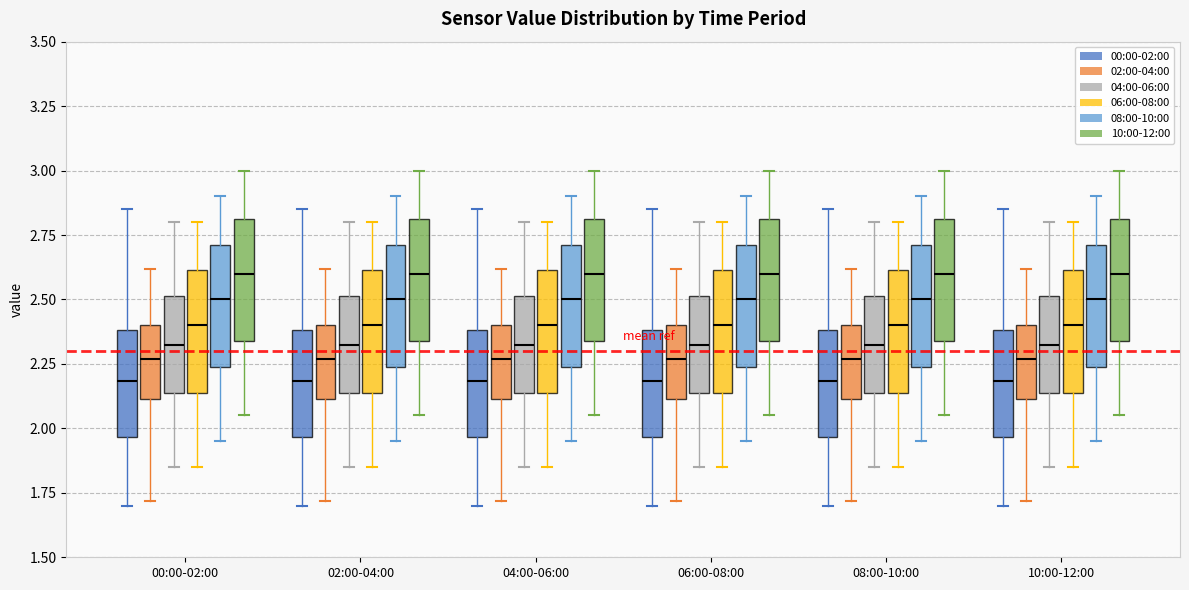

Reading left to right, transcribe this box plot: for each box, give where its median line is, the range the box spans, and where its two whiskers end, as read against the y-axis. The values are not printed on the chart, so give them approximately, as read against the axis.

00:00-02:00 (00:00-02:00): median 2.20, box 1.95 to 2.40, whiskers 1.70 to 2.85
00:00-02:00 (02:00-04:00): median 2.25, box 2.10 to 2.40, whiskers 1.70 to 2.60
00:00-02:00 (04:00-06:00): median 2.35, box 2.15 to 2.50, whiskers 1.85 to 2.80
00:00-02:00 (06:00-08:00): median 2.40, box 2.15 to 2.60, whiskers 1.85 to 2.80
00:00-02:00 (08:00-10:00): median 2.50, box 2.25 to 2.70, whiskers 1.95 to 2.90
00:00-02:00 (10:00-12:00): median 2.60, box 2.35 to 2.80, whiskers 2.05 to 3.00
02:00-04:00 (00:00-02:00): median 2.20, box 1.95 to 2.40, whiskers 1.70 to 2.85
02:00-04:00 (02:00-04:00): median 2.25, box 2.10 to 2.40, whiskers 1.70 to 2.60
02:00-04:00 (04:00-06:00): median 2.35, box 2.15 to 2.50, whiskers 1.85 to 2.80
02:00-04:00 (06:00-08:00): median 2.40, box 2.15 to 2.60, whiskers 1.85 to 2.80
02:00-04:00 (08:00-10:00): median 2.50, box 2.25 to 2.70, whiskers 1.95 to 2.90
02:00-04:00 (10:00-12:00): median 2.60, box 2.35 to 2.80, whiskers 2.05 to 3.00
04:00-06:00 (00:00-02:00): median 2.20, box 1.95 to 2.40, whiskers 1.70 to 2.85
04:00-06:00 (02:00-04:00): median 2.25, box 2.10 to 2.40, whiskers 1.70 to 2.60
04:00-06:00 (04:00-06:00): median 2.35, box 2.15 to 2.50, whiskers 1.85 to 2.80
04:00-06:00 (06:00-08:00): median 2.40, box 2.15 to 2.60, whiskers 1.85 to 2.80
04:00-06:00 (08:00-10:00): median 2.50, box 2.25 to 2.70, whiskers 1.95 to 2.90
04:00-06:00 (10:00-12:00): median 2.60, box 2.35 to 2.80, whiskers 2.05 to 3.00
06:00-08:00 (00:00-02:00): median 2.20, box 1.95 to 2.40, whiskers 1.70 to 2.85
06:00-08:00 (02:00-04:00): median 2.25, box 2.10 to 2.40, whiskers 1.70 to 2.60
06:00-08:00 (04:00-06:00): median 2.35, box 2.15 to 2.50, whiskers 1.85 to 2.80
06:00-08:00 (06:00-08:00): median 2.40, box 2.15 to 2.60, whiskers 1.85 to 2.80
06:00-08:00 (08:00-10:00): median 2.50, box 2.25 to 2.70, whiskers 1.95 to 2.90
06:00-08:00 (10:00-12:00): median 2.60, box 2.35 to 2.80, whiskers 2.05 to 3.00
08:00-10:00 (00:00-02:00): median 2.20, box 1.95 to 2.40, whiskers 1.70 to 2.85
08:00-10:00 (02:00-04:00): median 2.25, box 2.10 to 2.40, whiskers 1.70 to 2.60
08:00-10:00 (04:00-06:00): median 2.35, box 2.15 to 2.50, whiskers 1.85 to 2.80
08:00-10:00 (06:00-08:00): median 2.40, box 2.15 to 2.60, whiskers 1.85 to 2.80
08:00-10:00 (08:00-10:00): median 2.50, box 2.25 to 2.70, whiskers 1.95 to 2.90
08:00-10:00 (10:00-12:00): median 2.60, box 2.35 to 2.80, whiskers 2.05 to 3.00
10:00-12:00 (00:00-02:00): median 2.20, box 1.95 to 2.40, whiskers 1.70 to 2.85
10:00-12:00 (02:00-04:00): median 2.25, box 2.10 to 2.40, whiskers 1.70 to 2.60
10:00-12:00 (04:00-06:00): median 2.35, box 2.15 to 2.50, whiskers 1.85 to 2.80
10:00-12:00 (06:00-08:00): median 2.40, box 2.15 to 2.60, whiskers 1.85 to 2.80
10:00-12:00 (08:00-10:00): median 2.50, box 2.25 to 2.70, whiskers 1.95 to 2.90
10:00-12:00 (10:00-12:00): median 2.60, box 2.35 to 2.80, whiskers 2.05 to 3.00